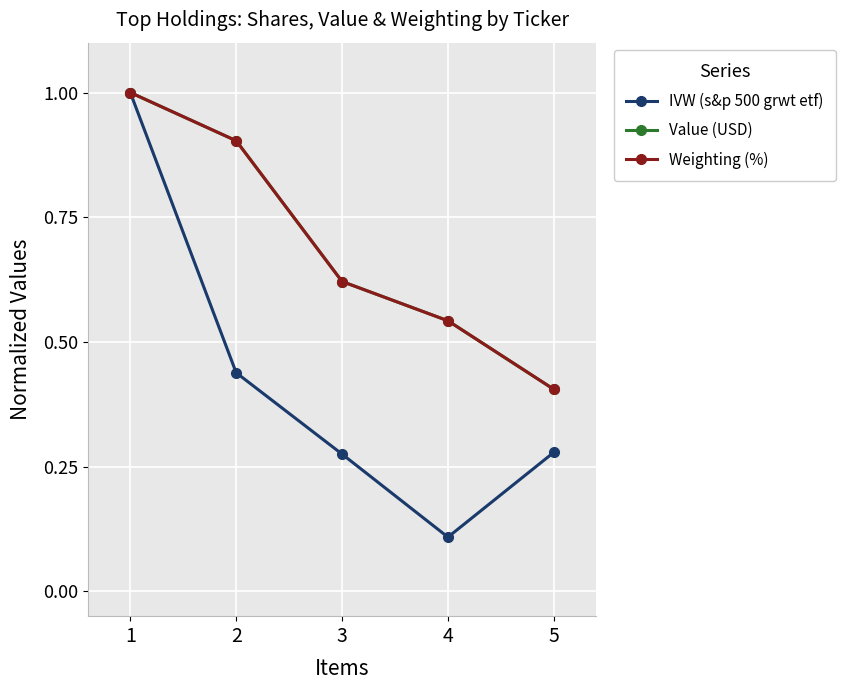

Which series has the widest spread of values?

IVW (s&p 500 grwt etf)